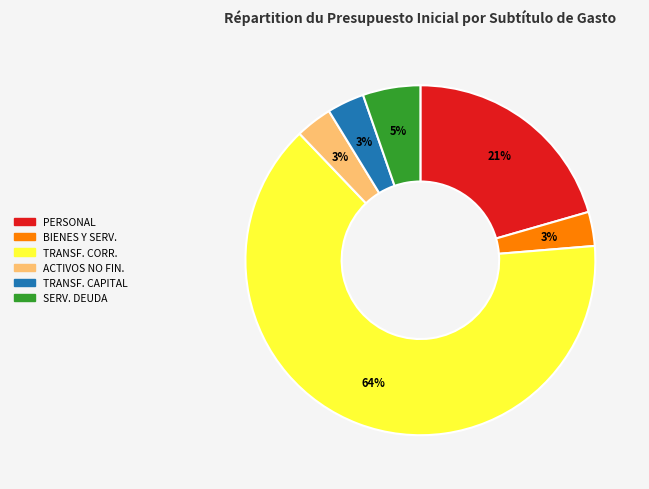

True or false: BIENES Y SERV. accounts for 10% of the total.

False